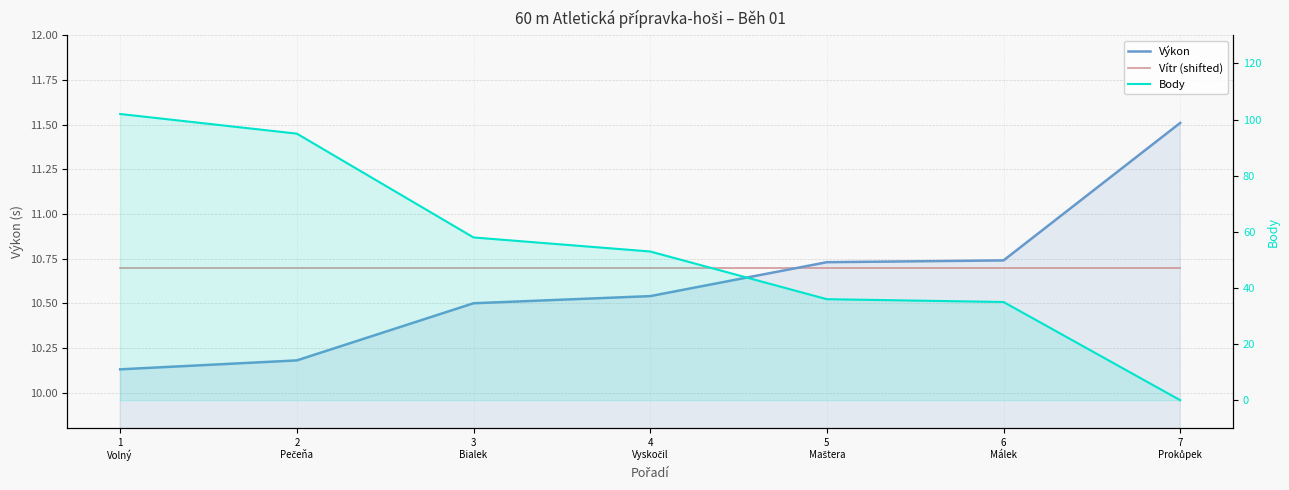

What position from the left is 3
Bialek?

3